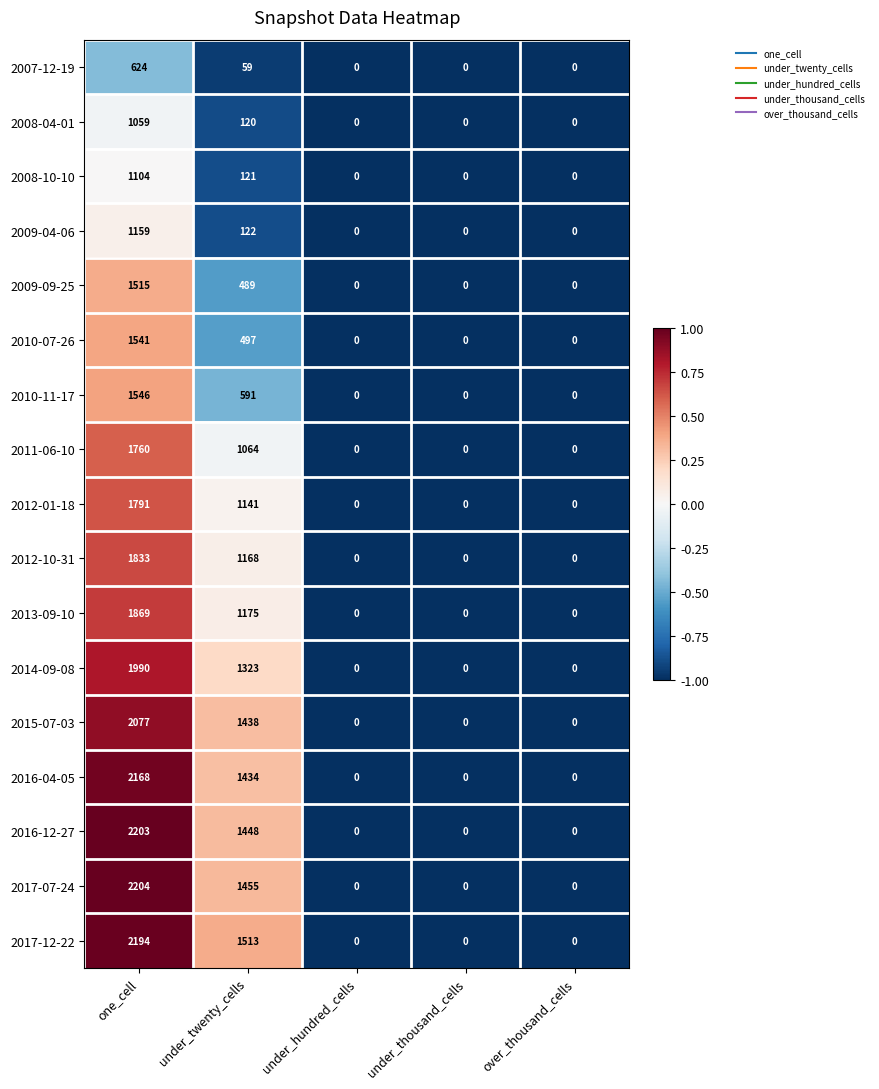

What is the average value of the 2010-07-26 series?

408